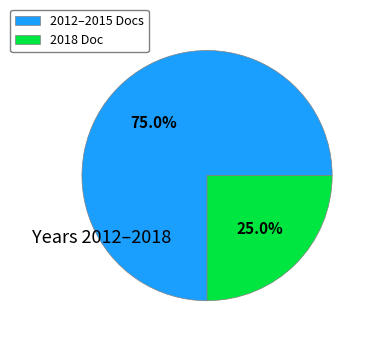

How much of the chart is everything except 2018 Doc?

75.0%